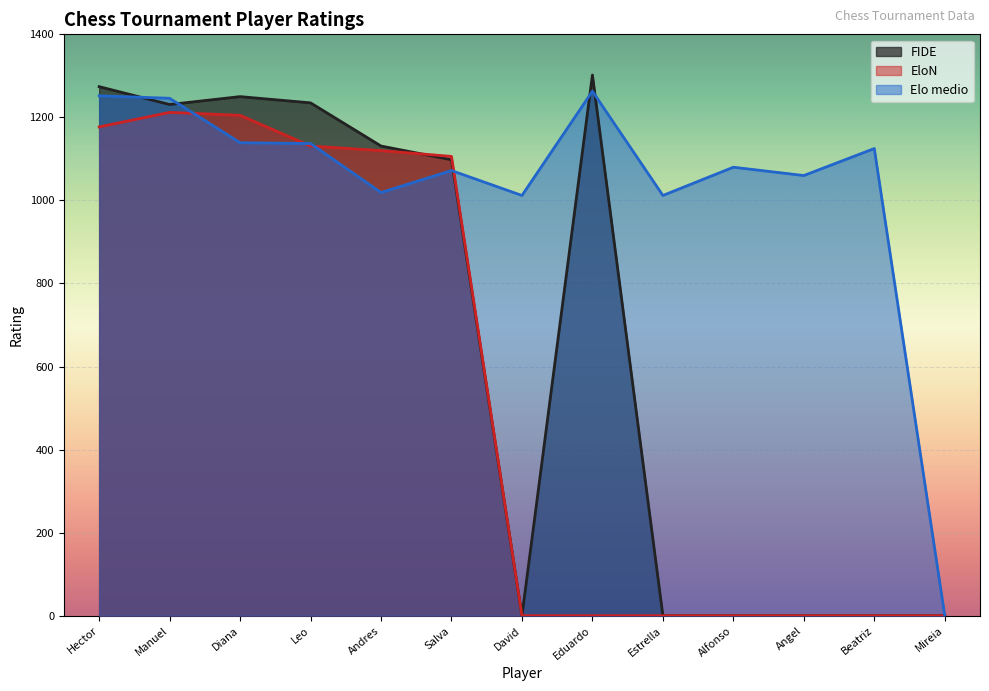

What position from the right is Diana?

11